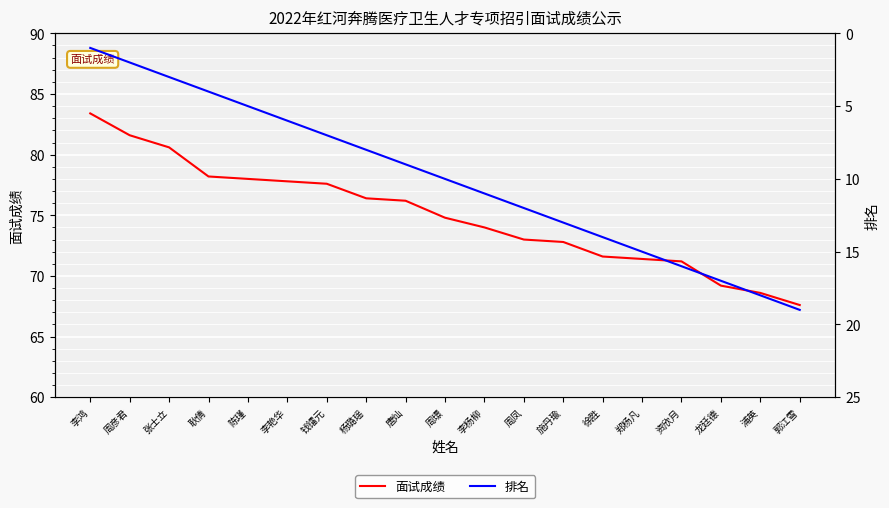

True or false: 面试成绩 has a value of 101.4 at 徐胜.

False